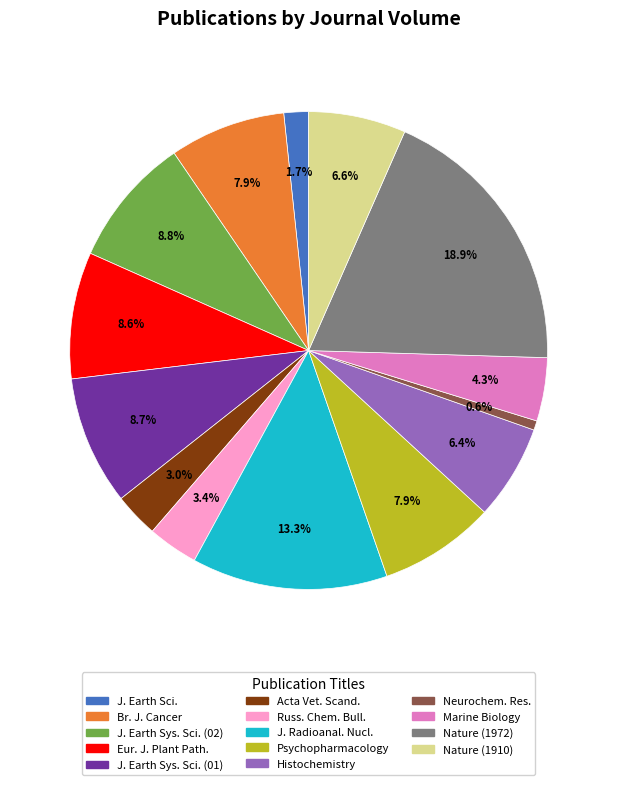

Does any single category account for the majority?

No